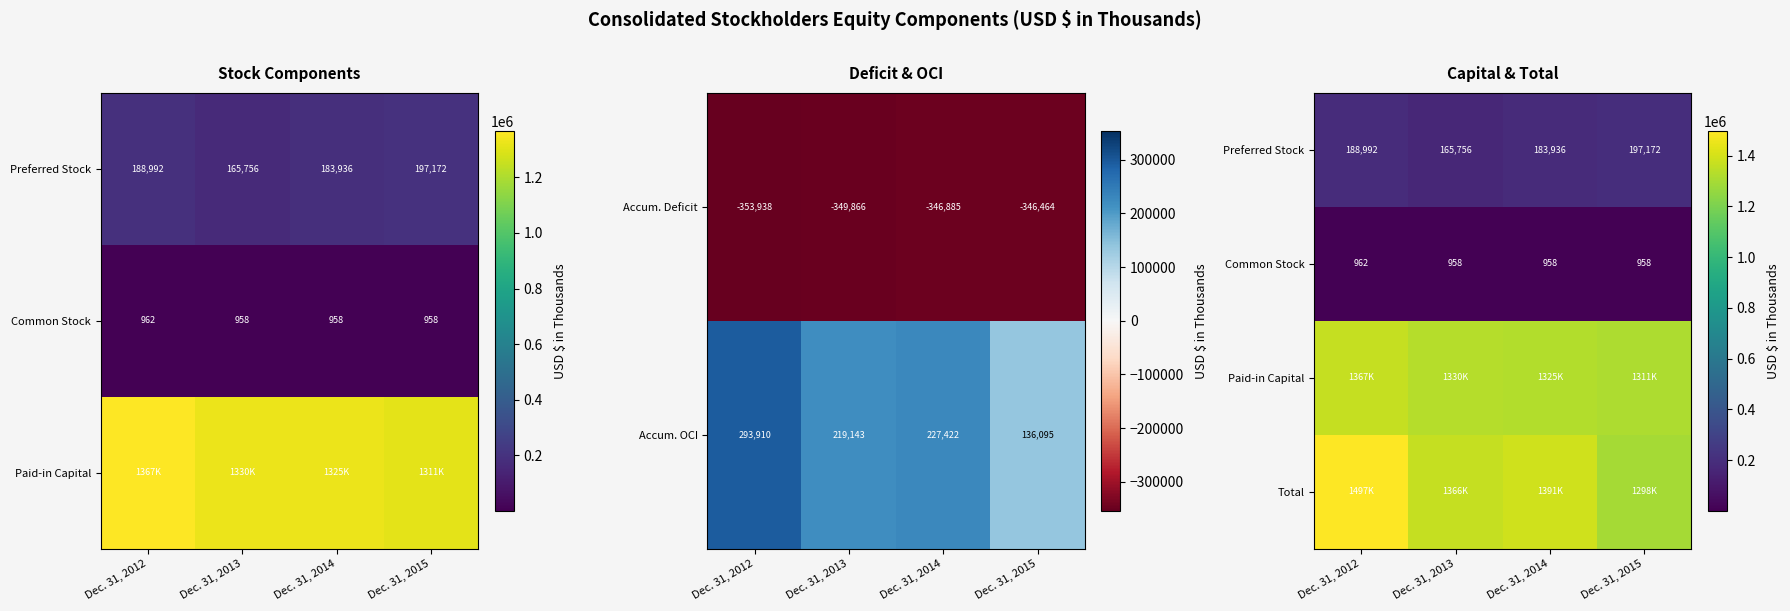

Read the Accum. Deficit value at Dec. 31, 2012, to the nearest 10.

-353940